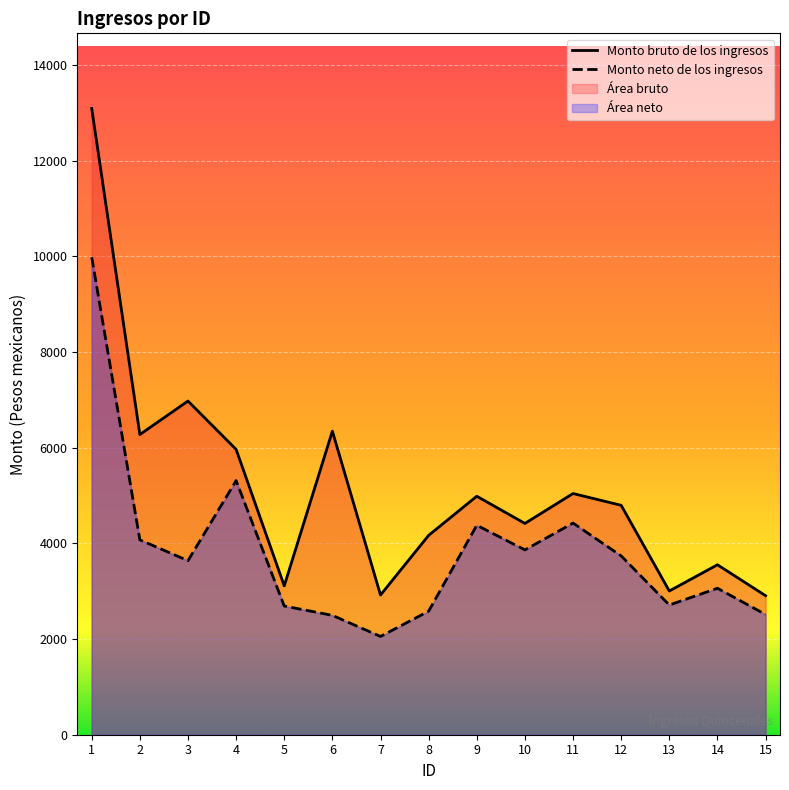

Which label corresponds to the smallest value in the chart?

7